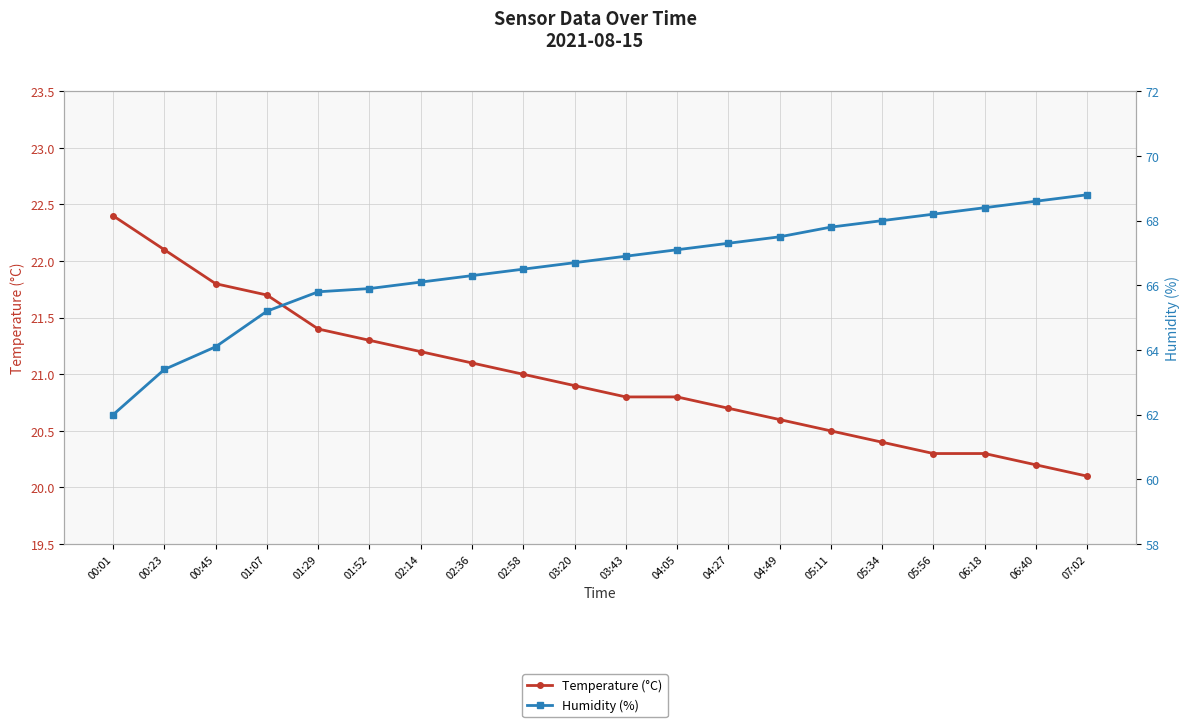

Reading right to left, extract all data points from this chart.

Temperature (°C): 20.1	20.2	20.3	20.3	20.4	20.5	20.6	20.7	20.8	20.8	20.9	21.0	21.1	21.2	21.3	21.4	21.7	21.8	22.1	22.4
Humidity (%): 68.8	68.6	68.4	68.2	68.0	67.8	67.5	67.3	67.1	66.9	66.7	66.5	66.3	66.1	65.9	65.8	65.2	64.1	63.4	62.0